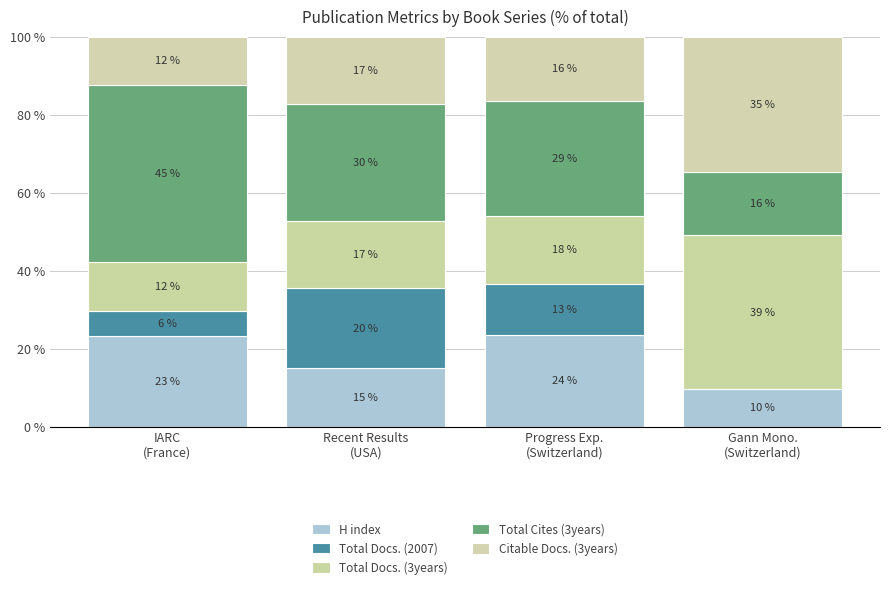

What are all the series names shown in the legend?

H index, Total Docs. (2007), Total Docs. (3years), Total Cites (3years), Citable Docs. (3years)